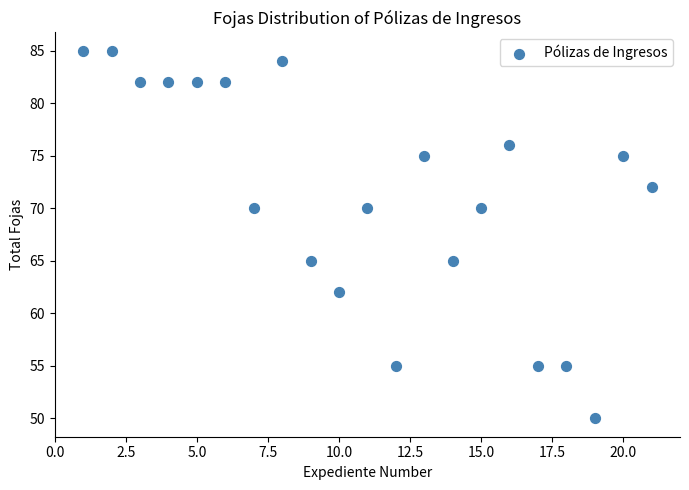

What is the range of X values (max minus min)?

20